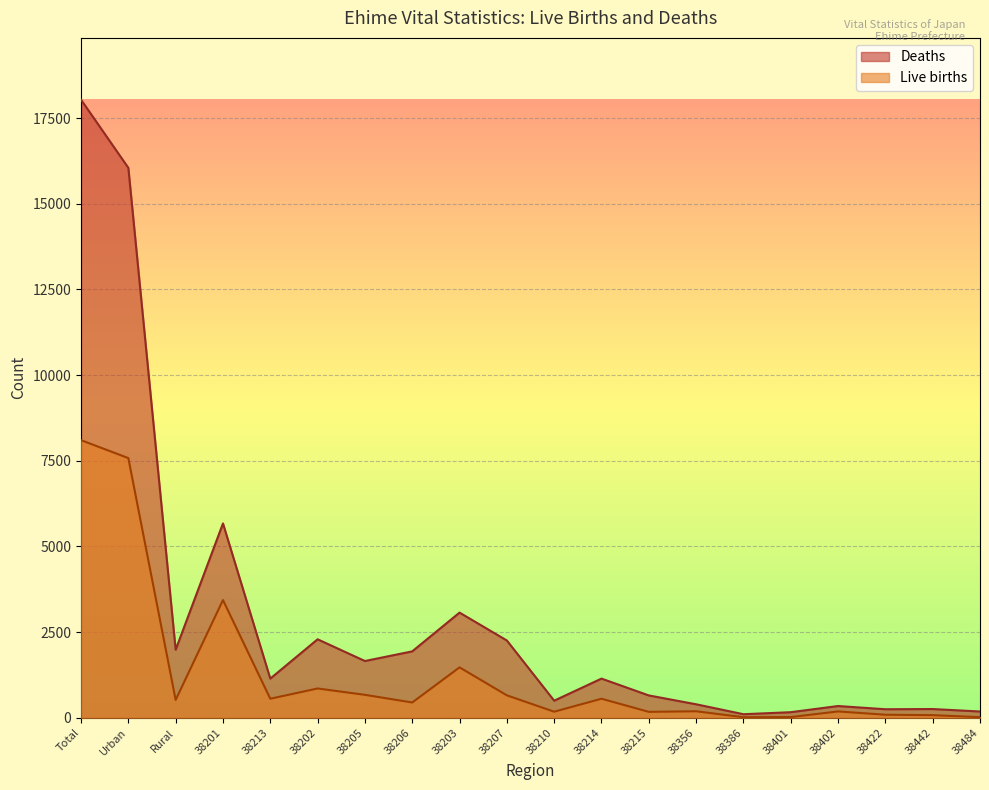

What is the sum of the Deaths values at 38386 and 38203?

3177